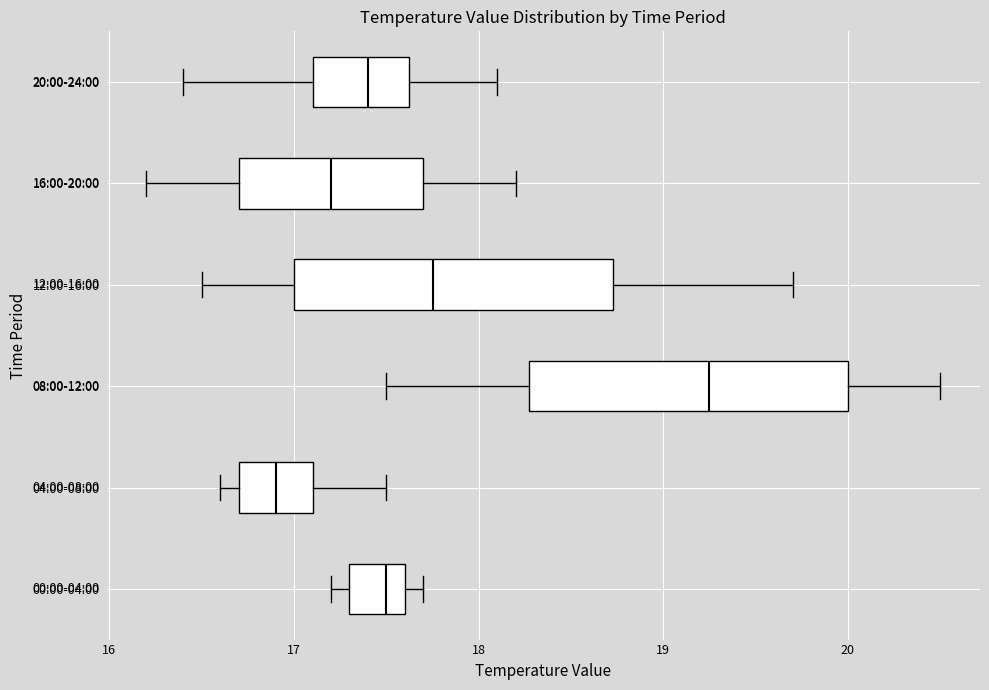

Which box has the furthest to the right median line?

08:00-12:00